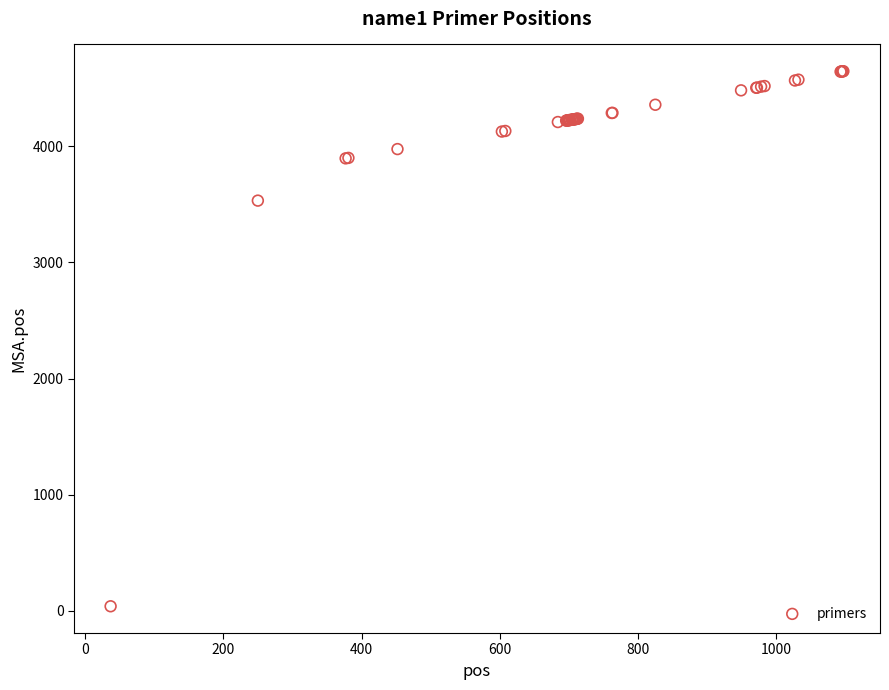

What Y value in the scatter plot is closest to 2343?

3533